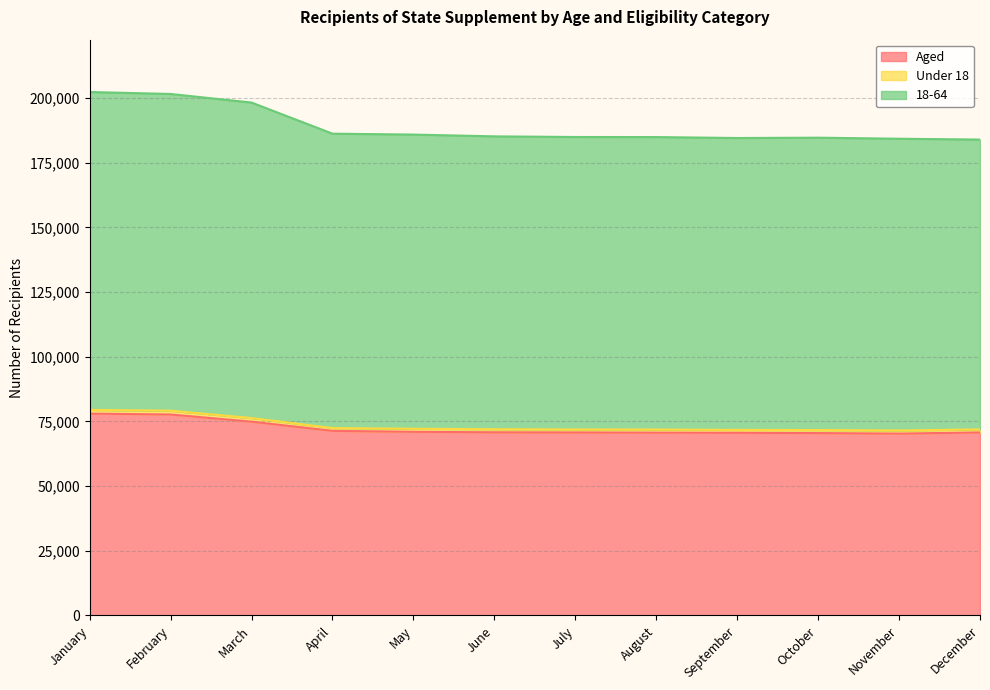

What is the difference between the second highest and second lowest values in the Aged series?

7188